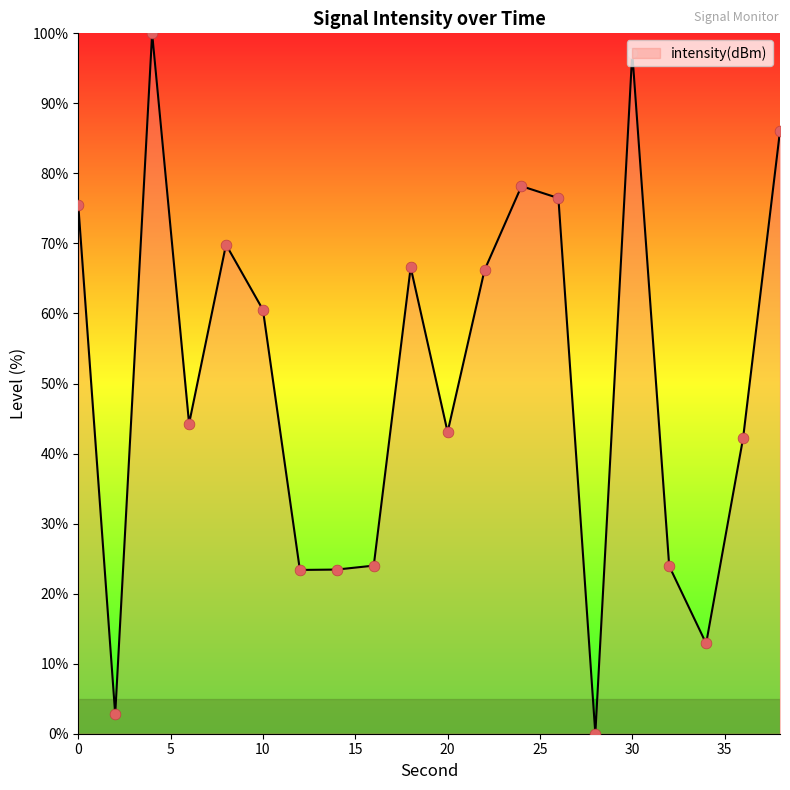

What is the difference between the maximum and minimum values?

100.0